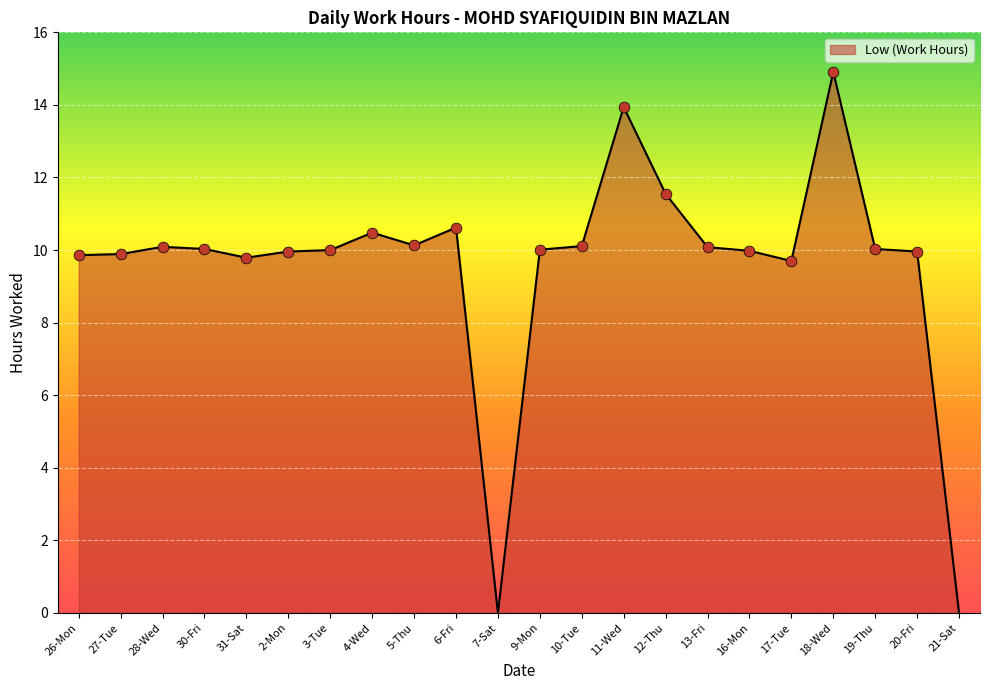

Approximately how many times larger is the value at 13-Fri compared to 11-Wed?

0.7